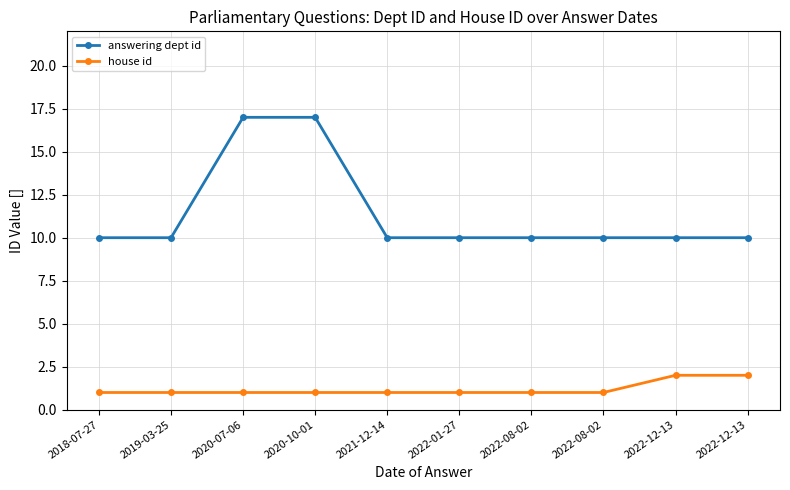

Which label corresponds to the largest value in the chart?

2020-07-06